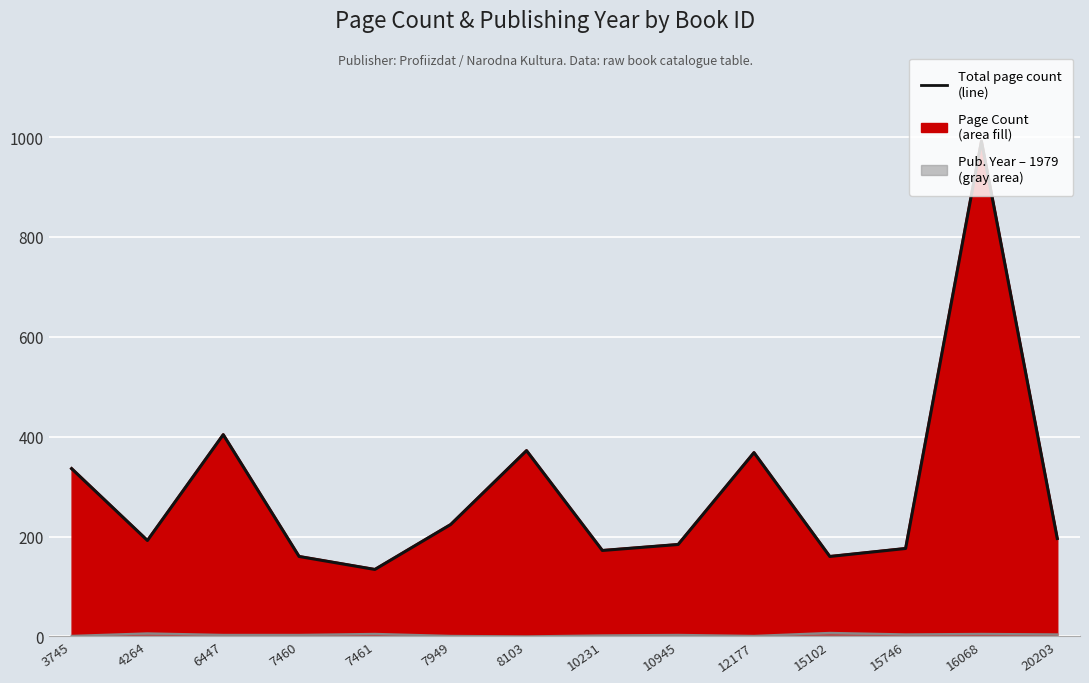

What is the value of the 10th point from the left?

368